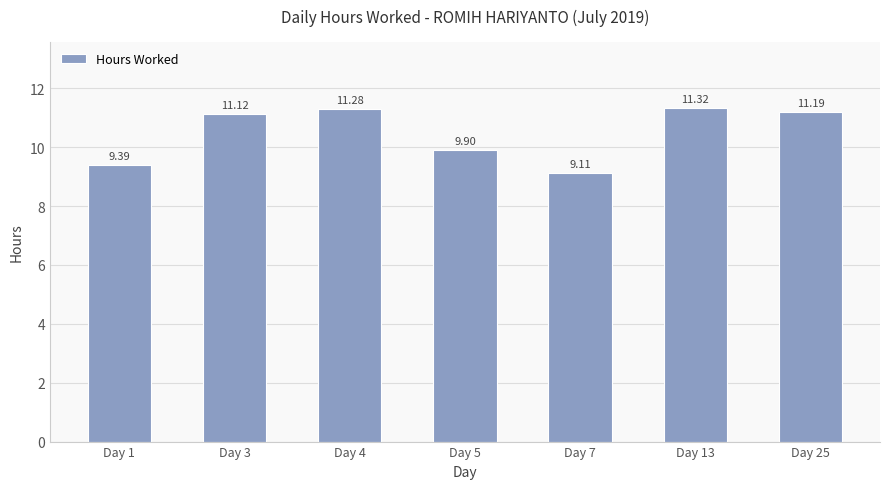

The chart shows a value of 4.5 at Day 7. True or false?

False